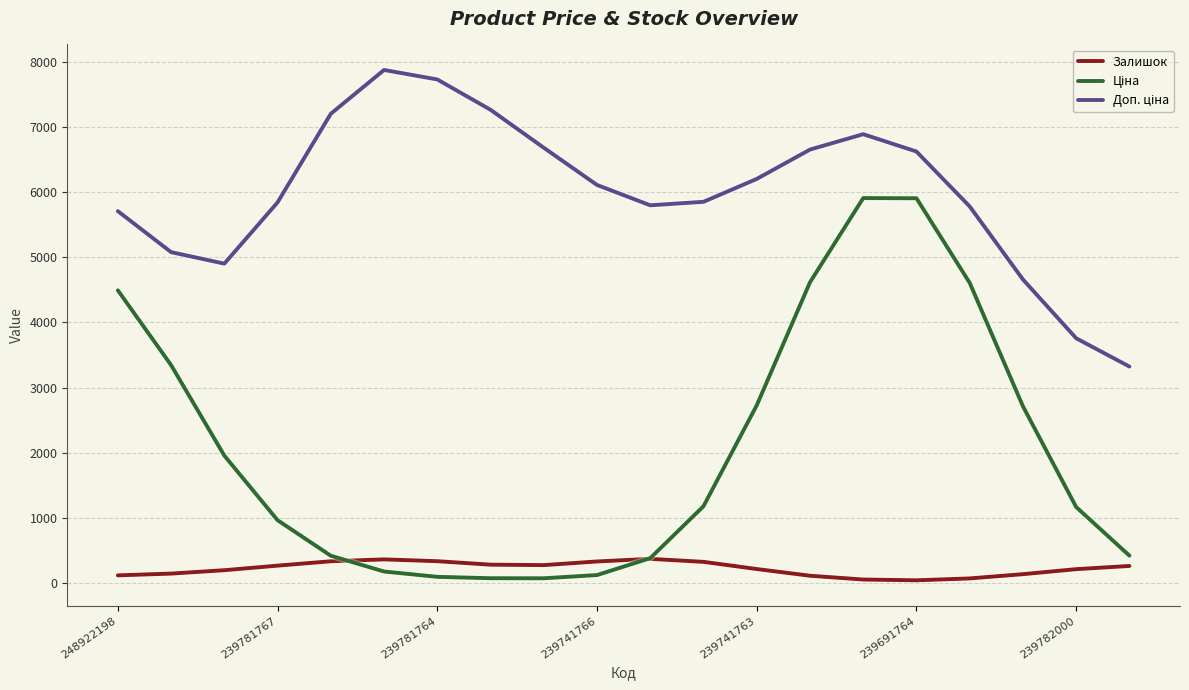

At which category is the sum across all series the highest?

14